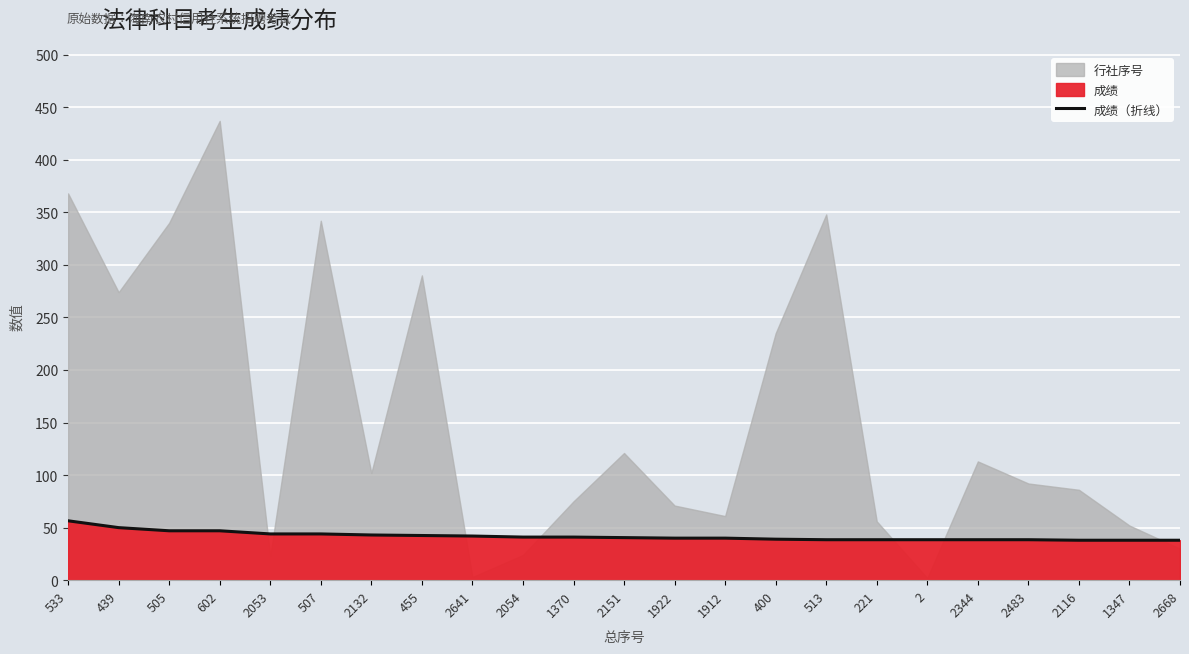

What is the difference between the maximum and minimum values?

18.5